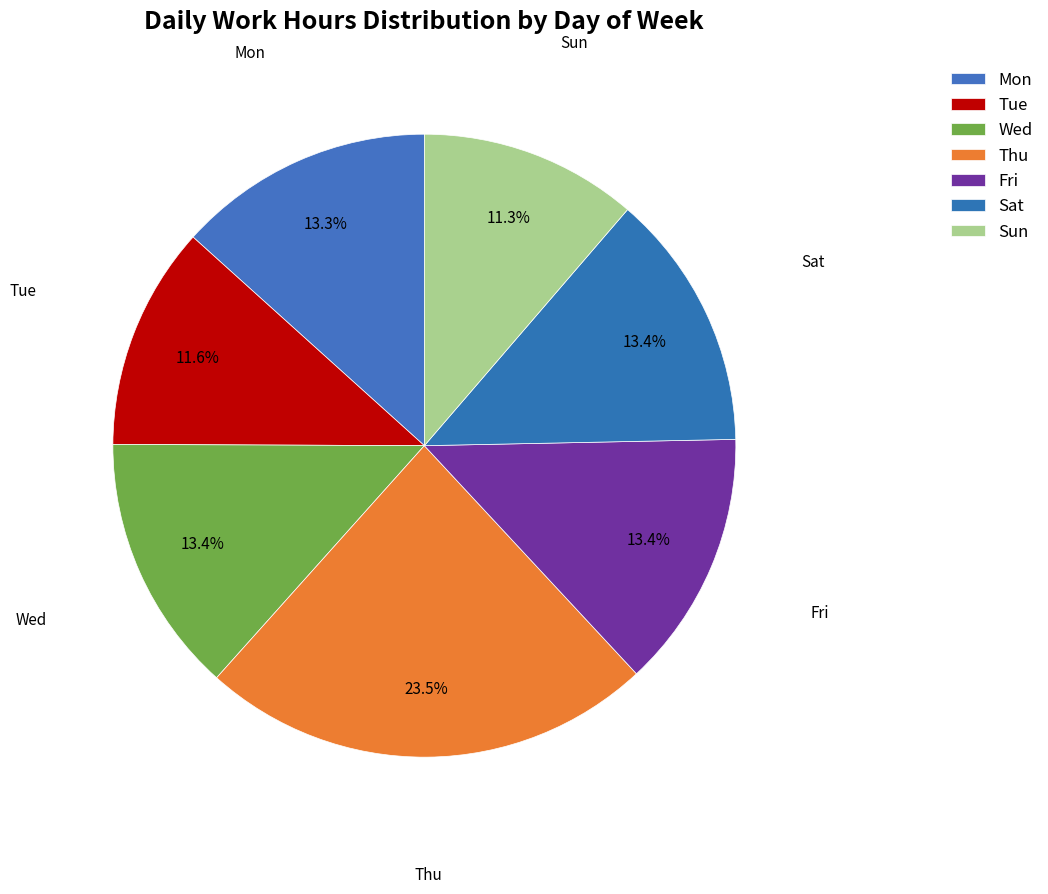

What percentage do Sat and Mon together represent?

26.7%